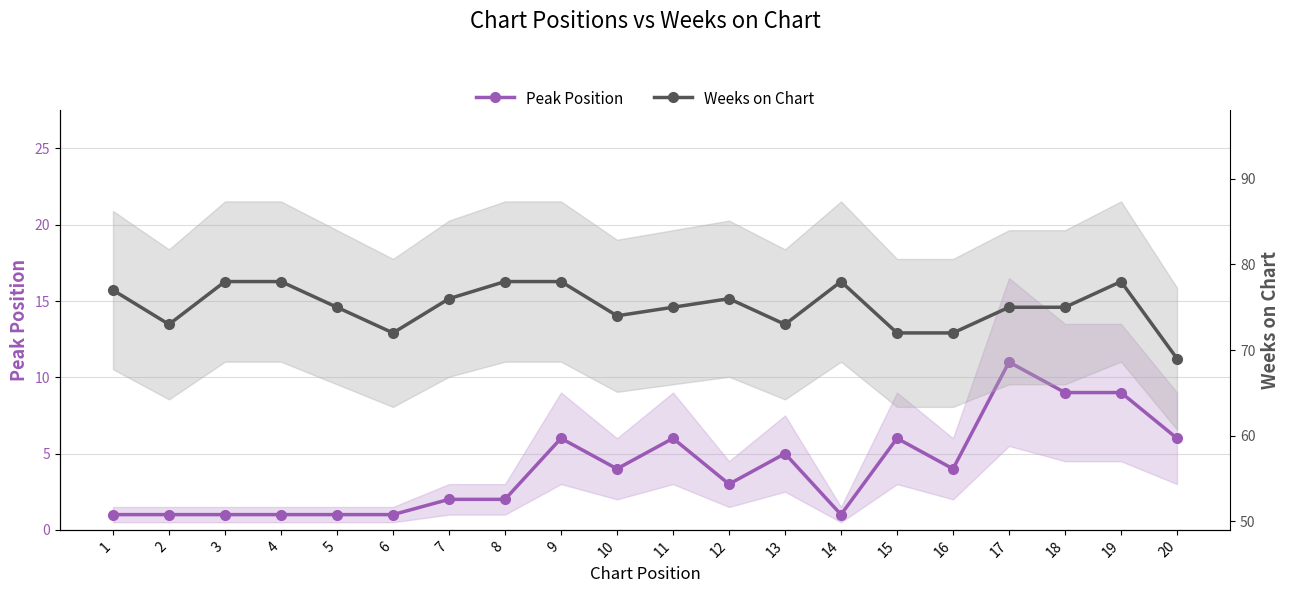

Is the value of Weeks on Chart at 16 greater than the value of Peak Position at 10?

Yes